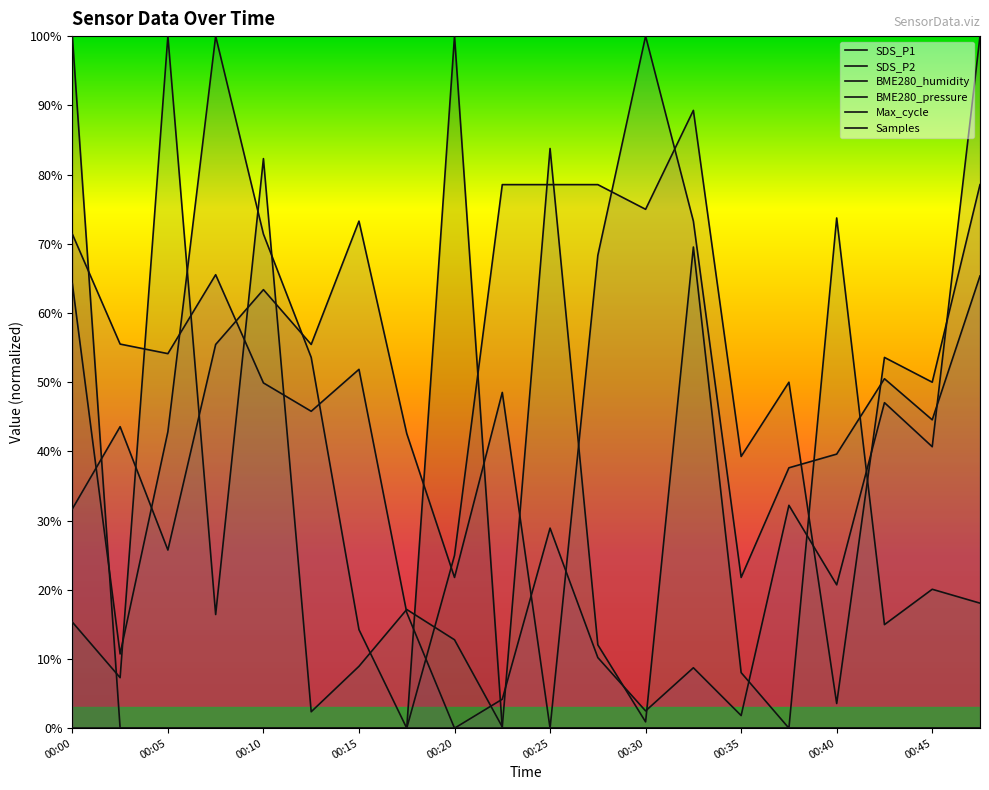

At which label is Samples closest to 50?

00:10